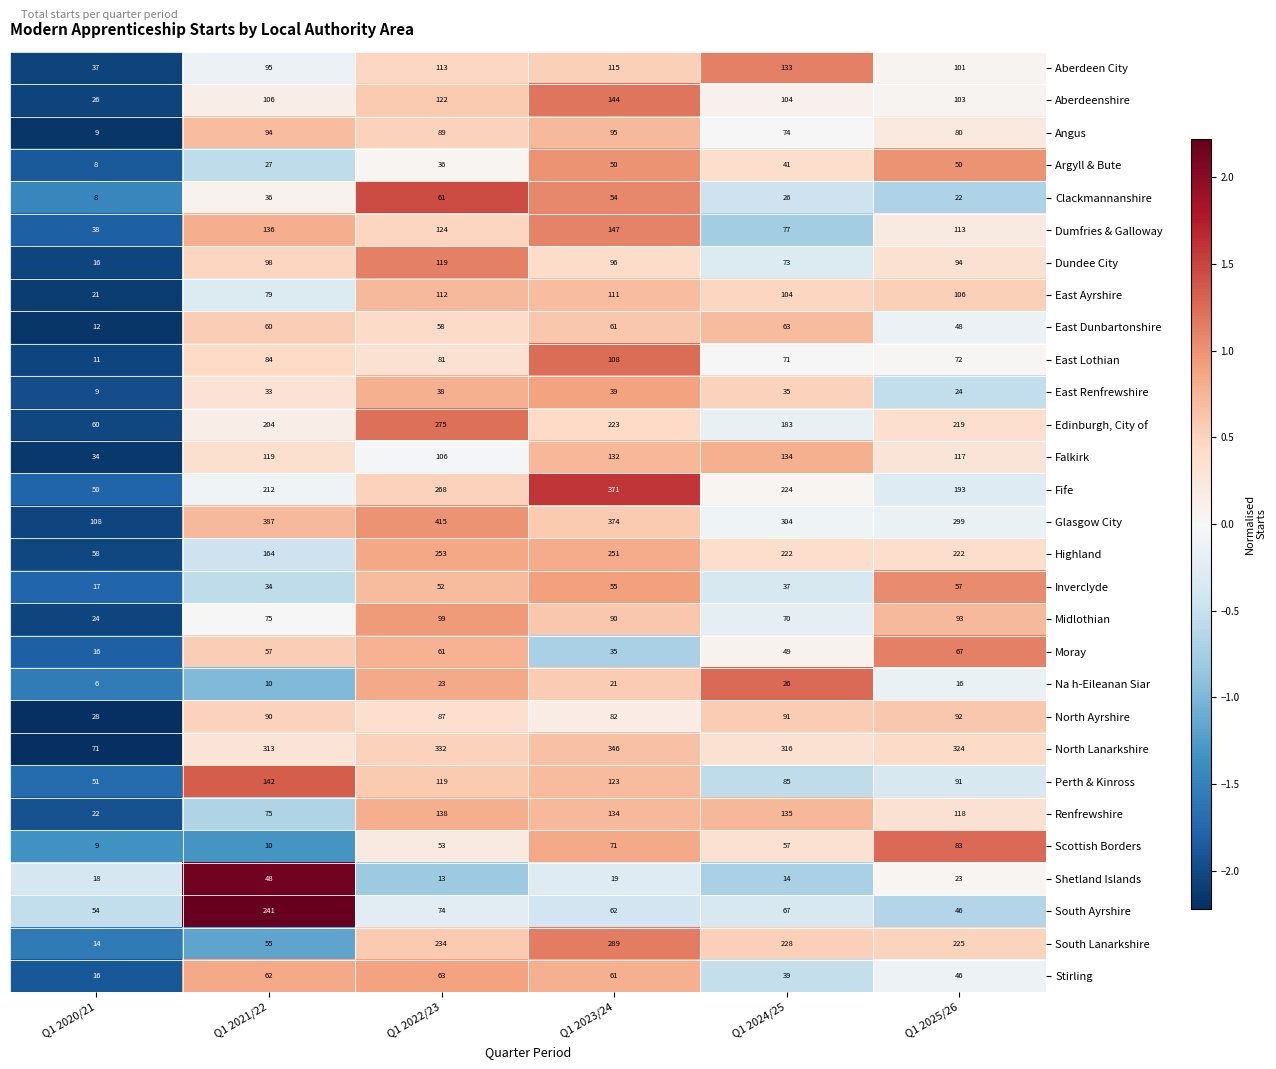

Which category has the lowest value in the East Dunbartonshire series?

Q1 2020/21